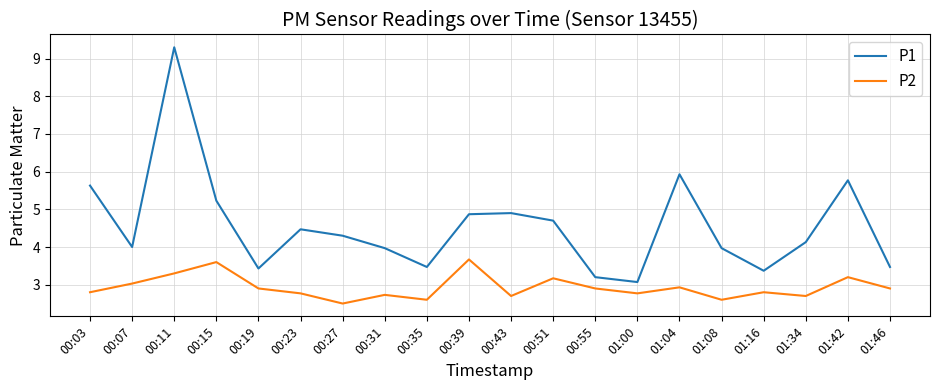

True or false: P2 and P1 cross at least once.

False